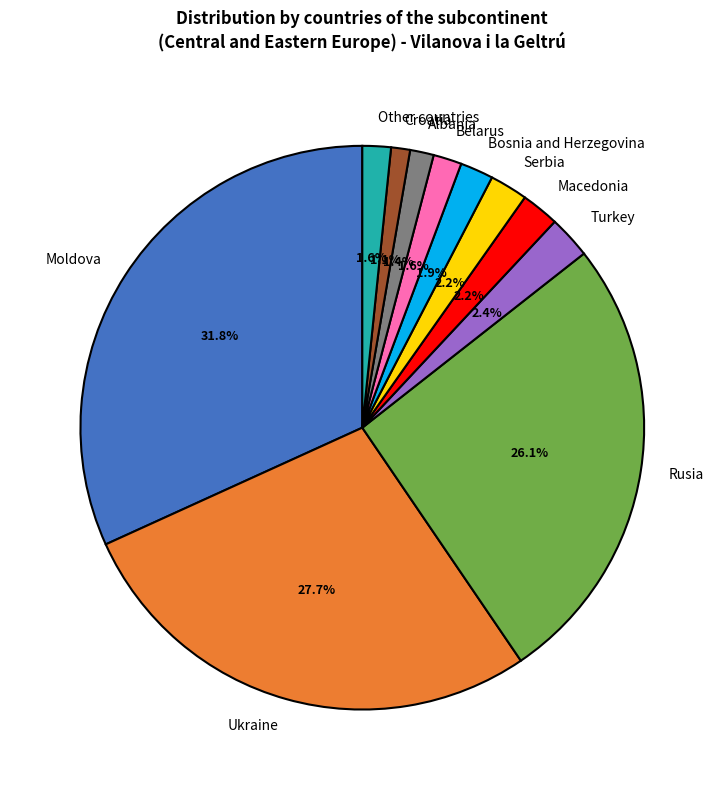

To the nearest percent, what portion does Belarus represent?

2%